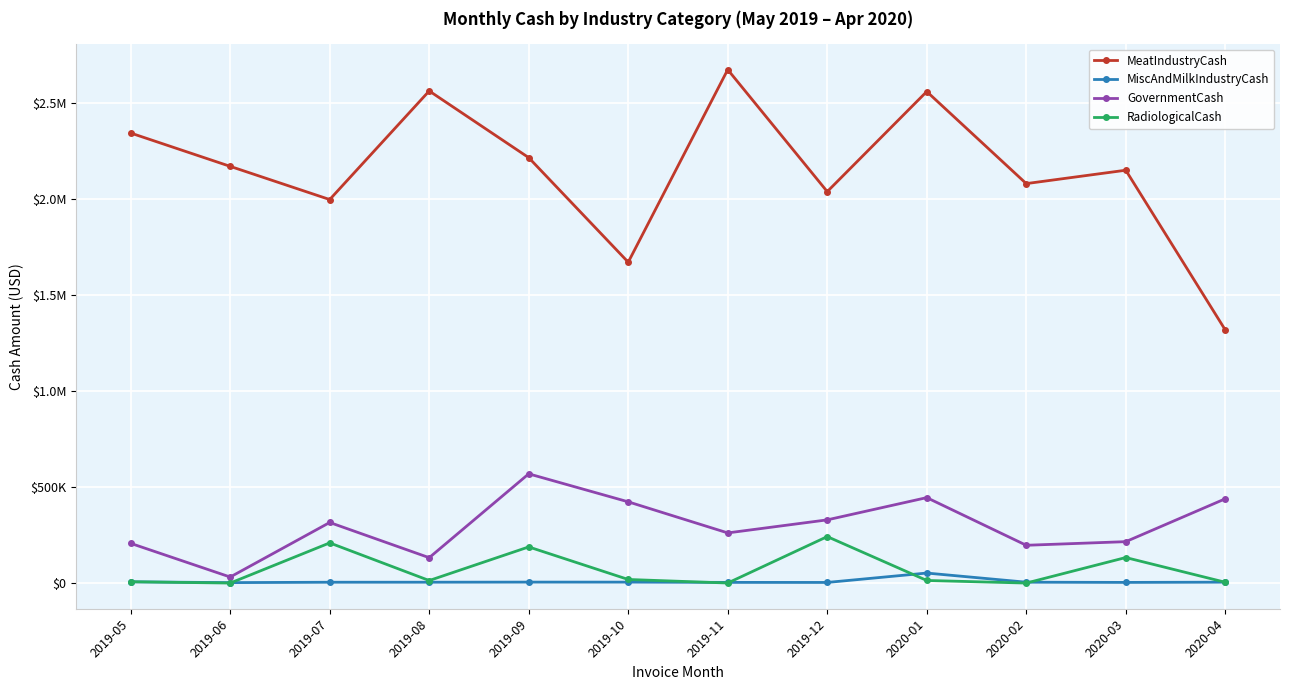

Which series has the largest total across all categories?

MeatIndustryCash